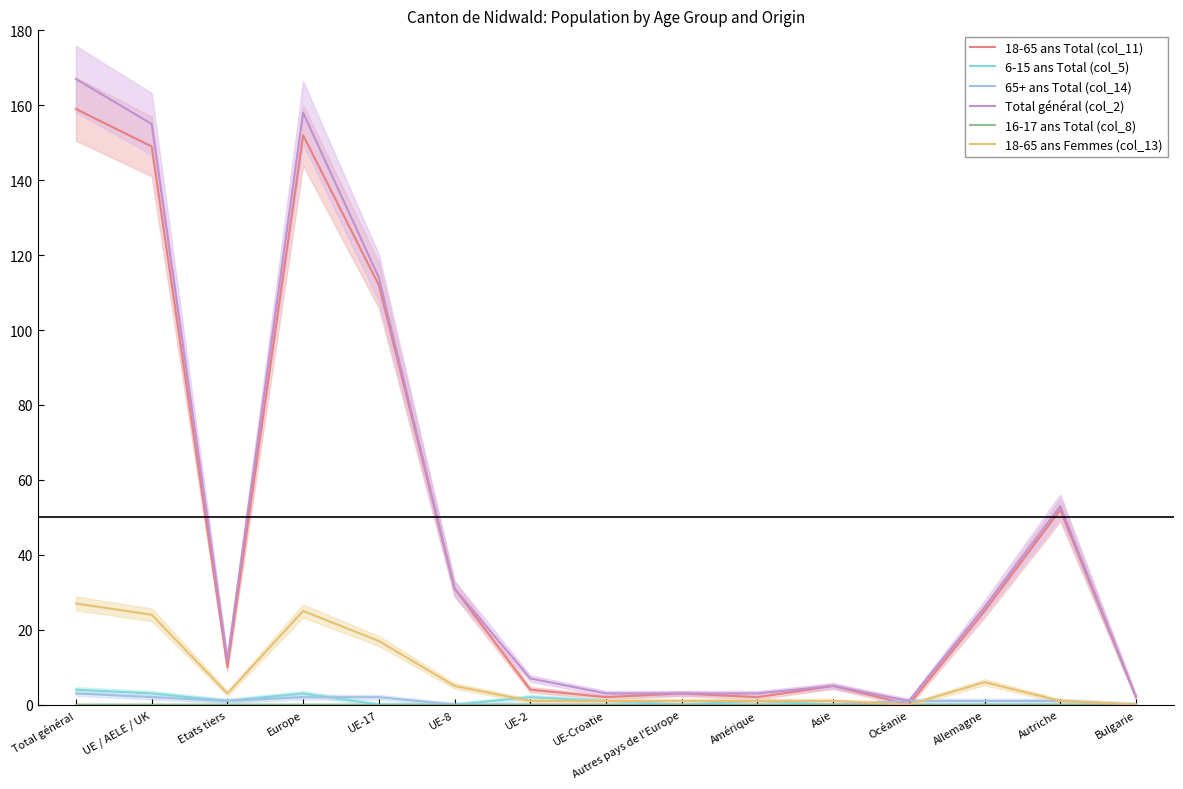

The 18-65 ans Femmes (col_13) series shows 17 at UE-17. True or false?

True